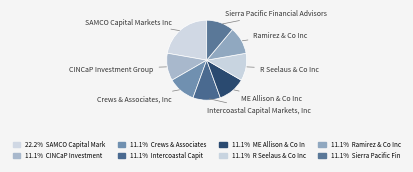

Do ME Allison & Co Inc and SAMCO Capital Markets Inc together represent more than half of the pie?

No